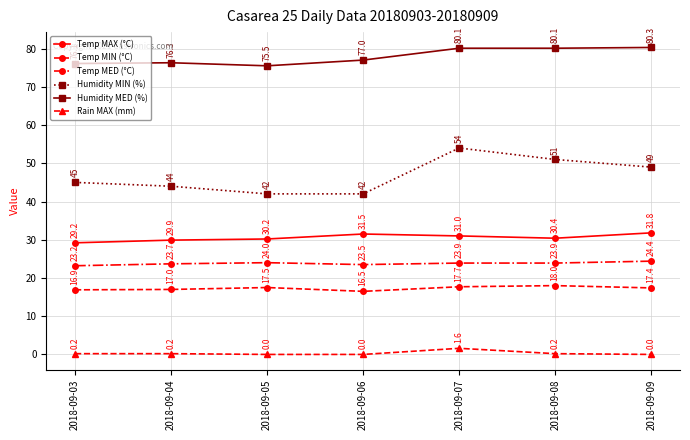

Does the chart display data point markers on the line(s)?

Yes